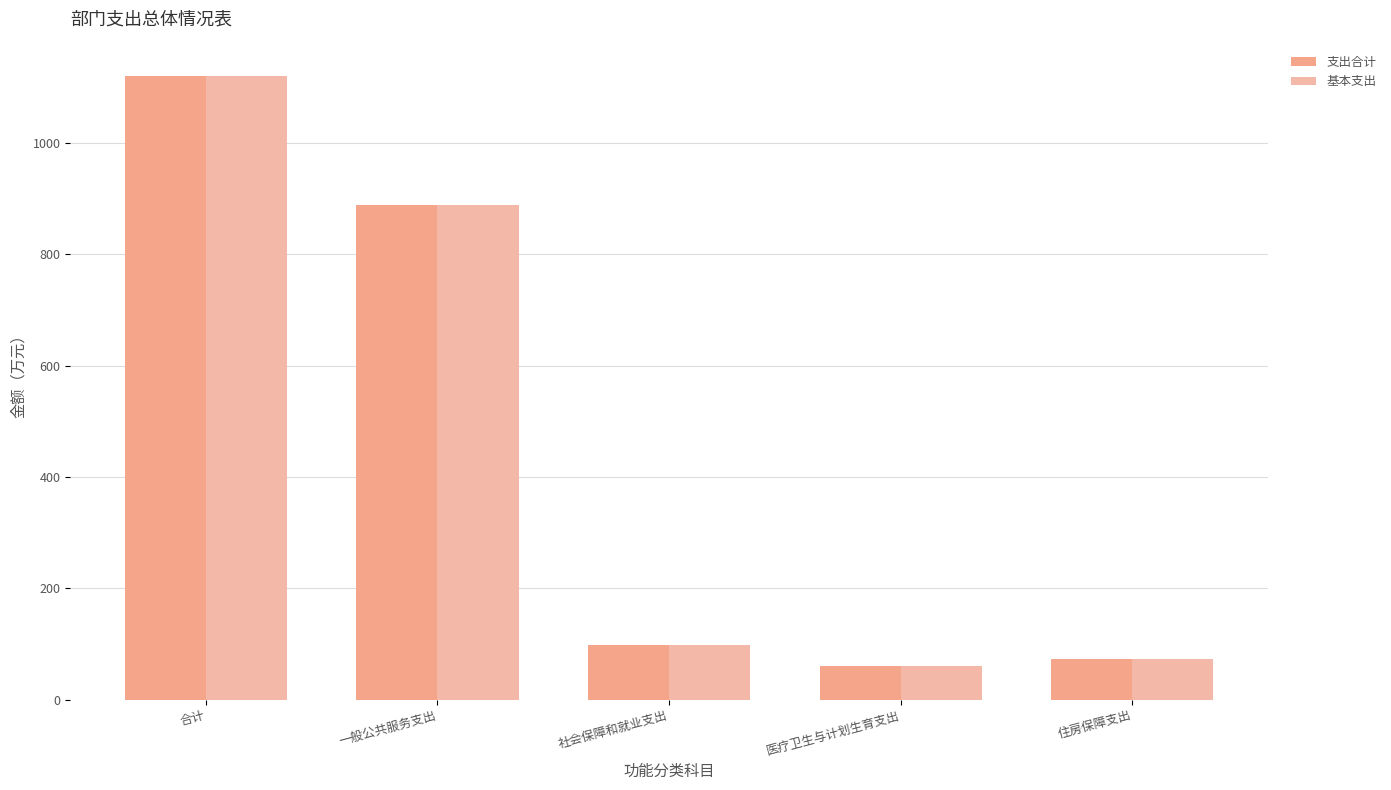

What is the maximum value shown in the chart?

1120.5